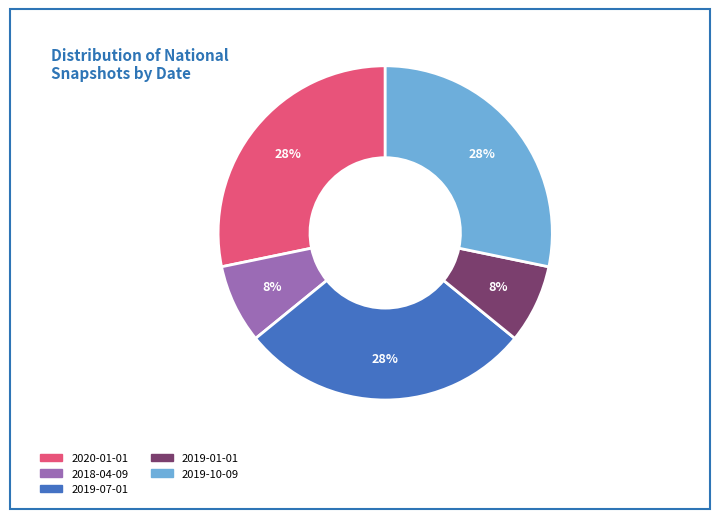

Is it true that 2019-01-01 is 1% of the pie?

False